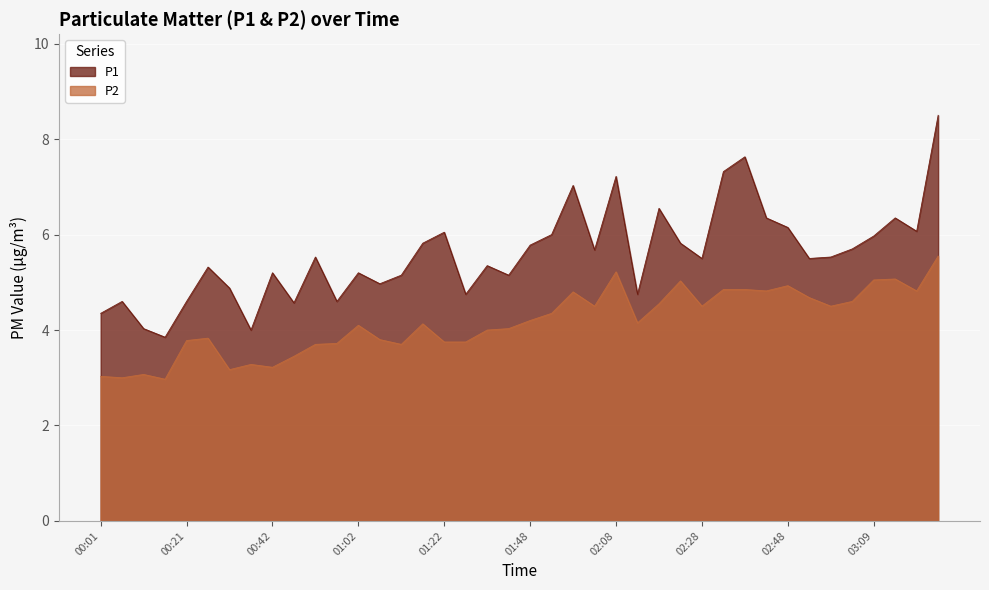

How many series are shown in this chart?

2